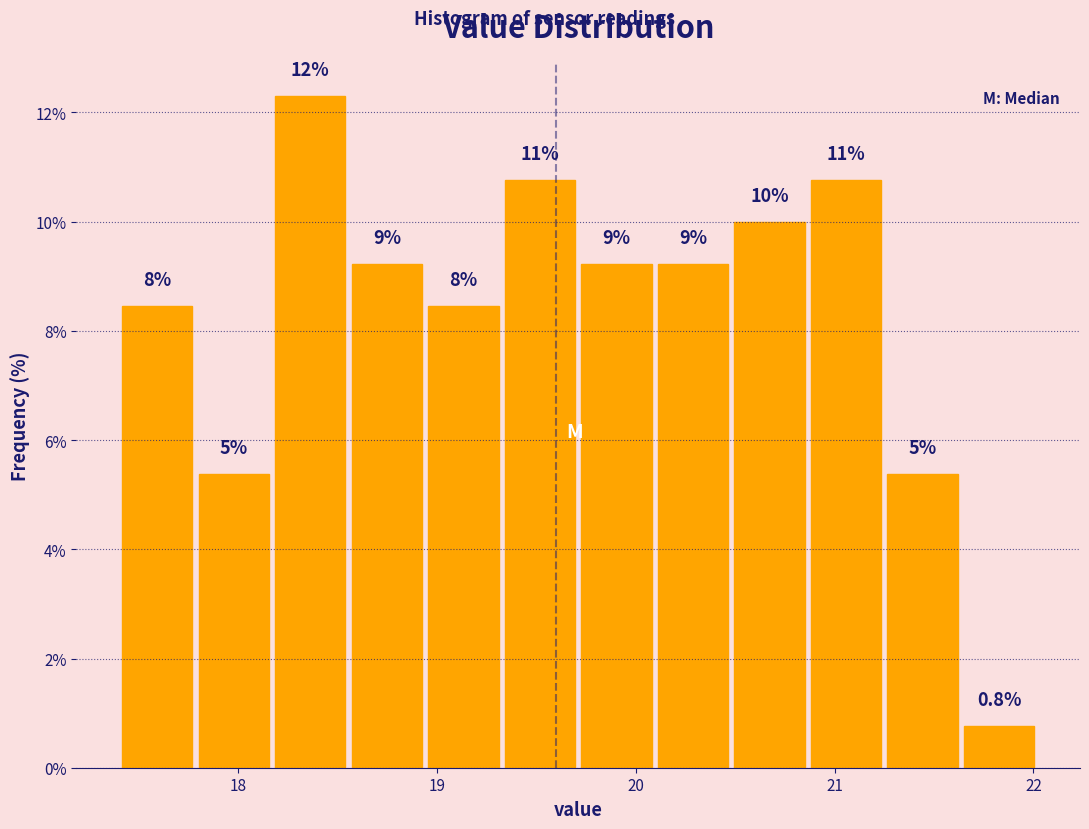

Around what value on the x-axis is the tallest bar? Give the approximate position of its centre, as read against the axis.

18.4